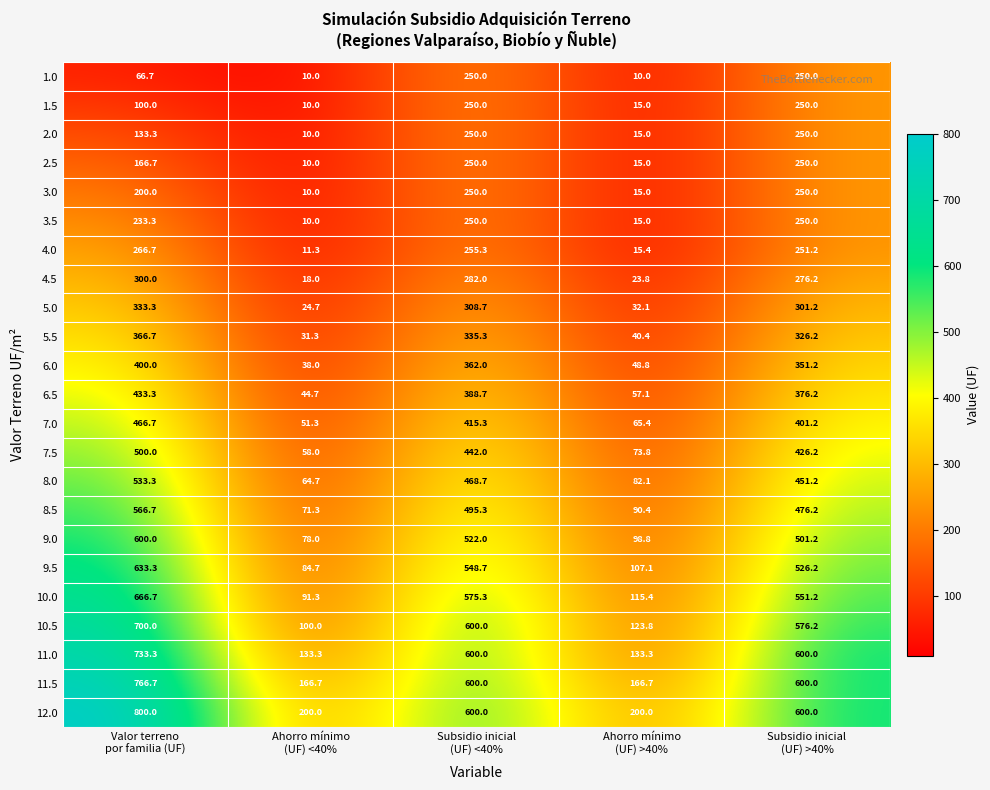

Which label corresponds to the largest value in the chart?

Valor terreno
por familia (UF)